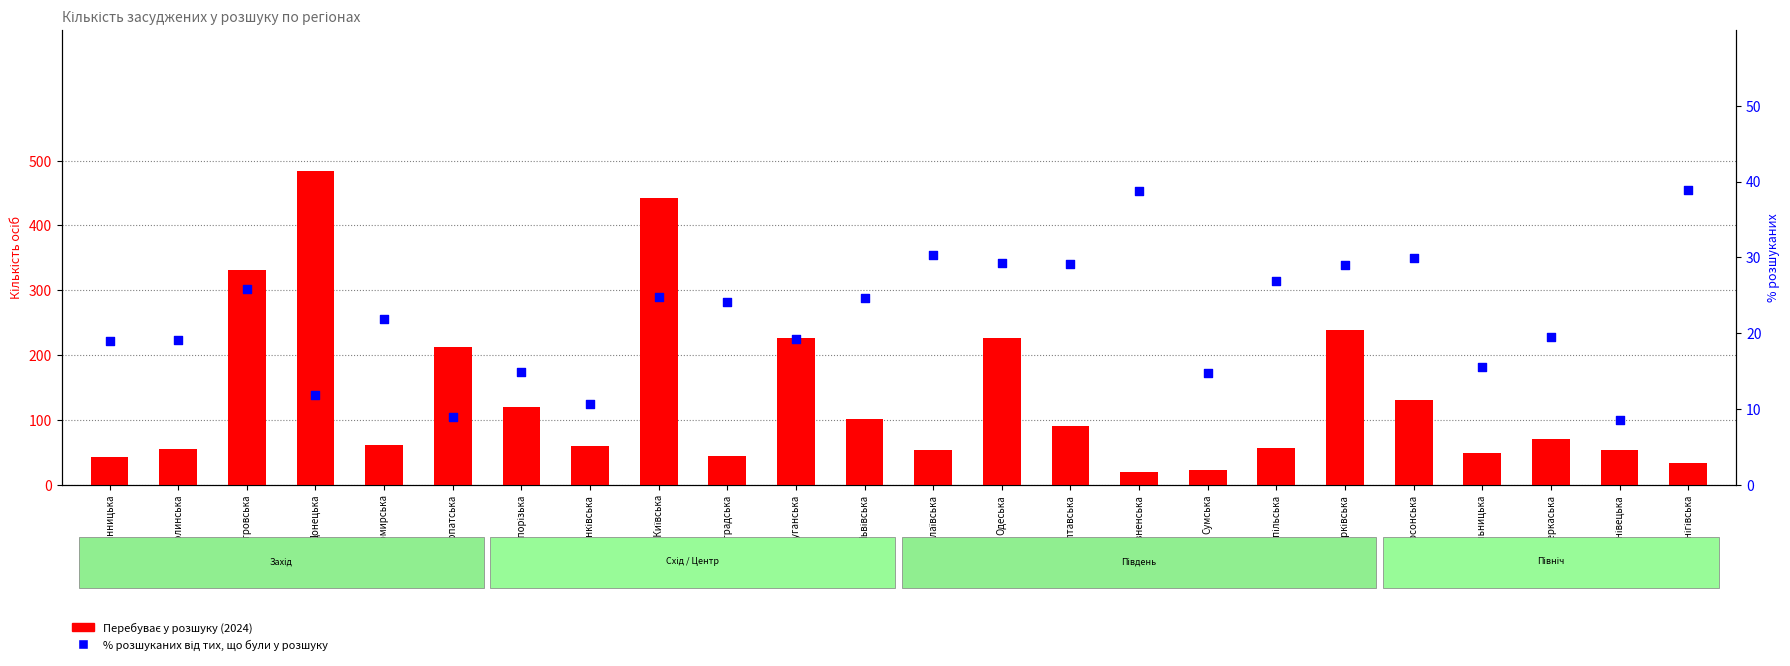

Which series reaches the minimum Y coordinate?

% розшуканих